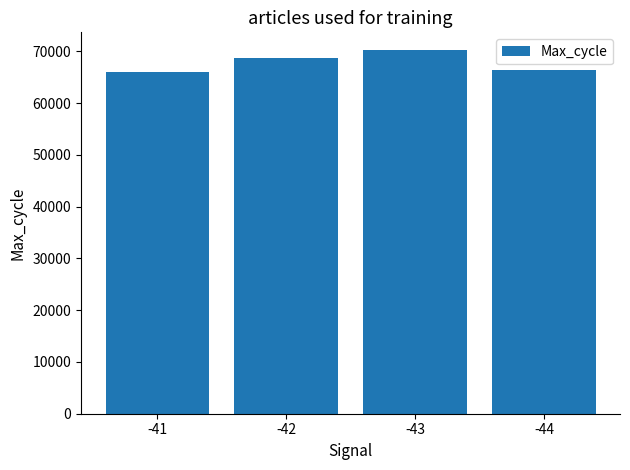

What is the maximum value shown in the chart?

70188.1